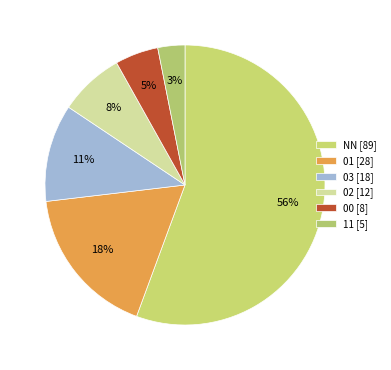

How many segments does this pie chart have?

6